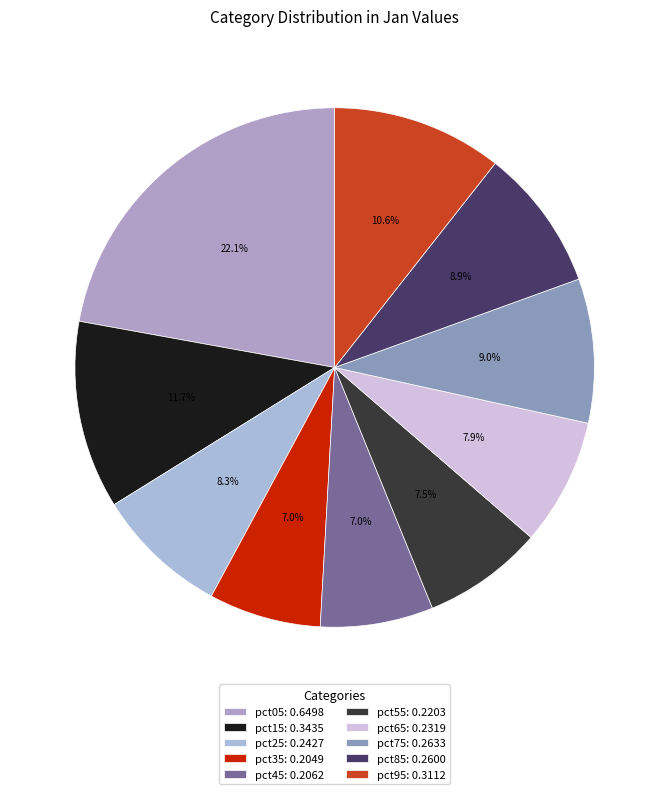

To the nearest percent, what portion does pct25 represent?

8%